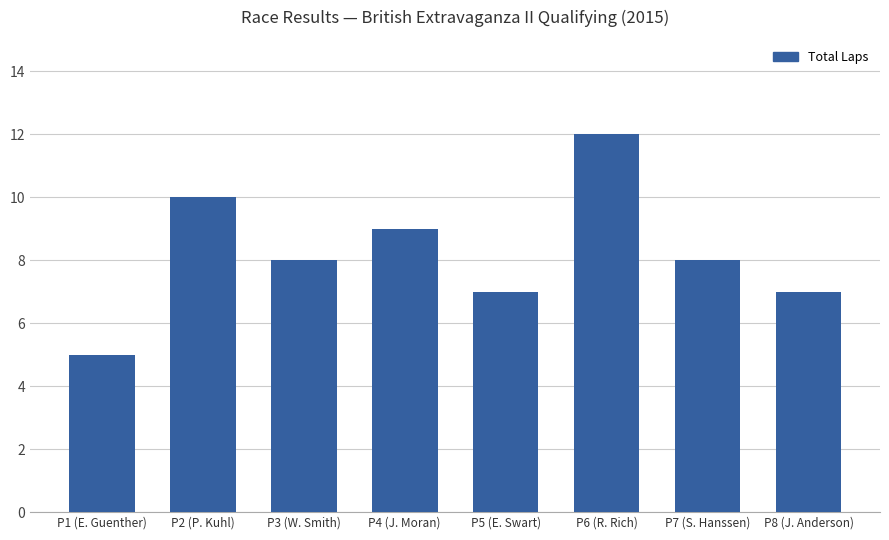

How many bars are there in total?

8